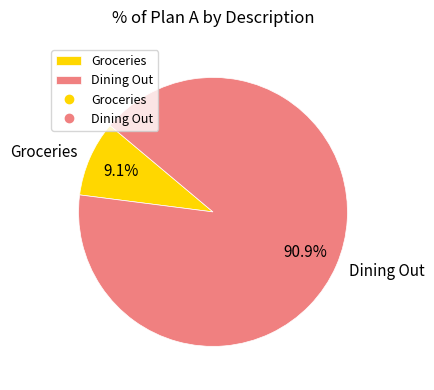

What is the largest slice in the pie chart?

Dining Out